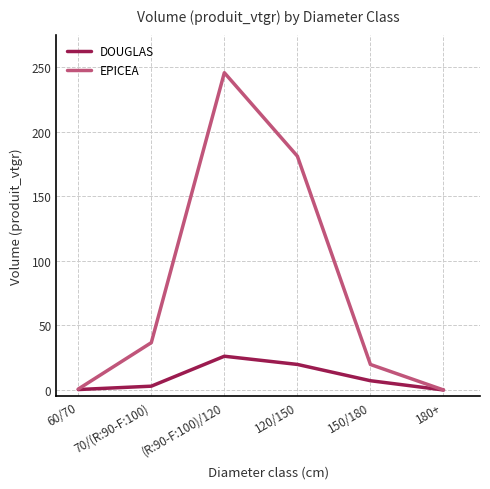

What are all the series names shown in the legend?

DOUGLAS, EPICEA